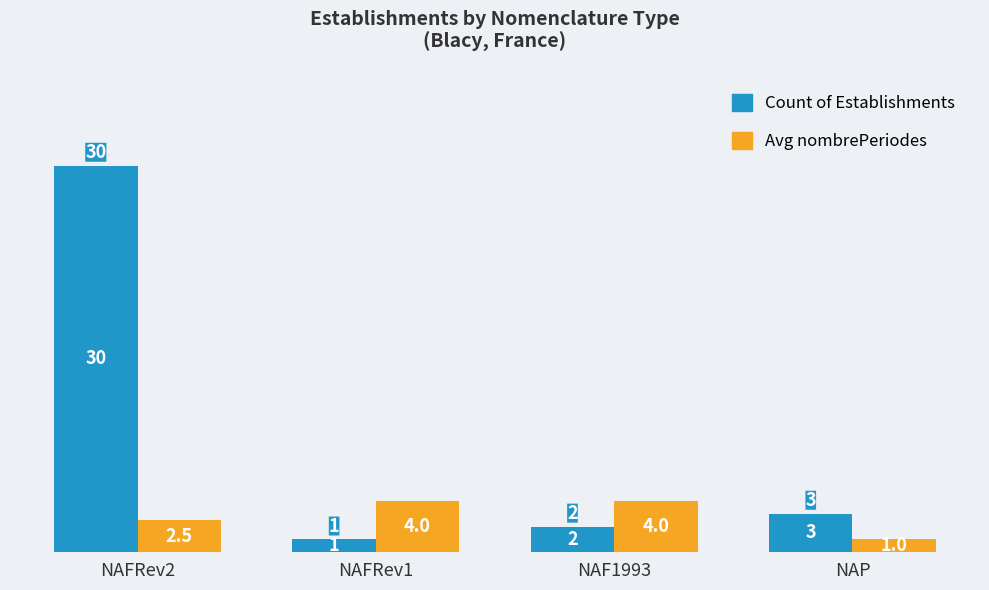

Is the value of Count of Establishments at NAF1993 greater than the value of Avg nombrePeriodes at NAFRev2?

No